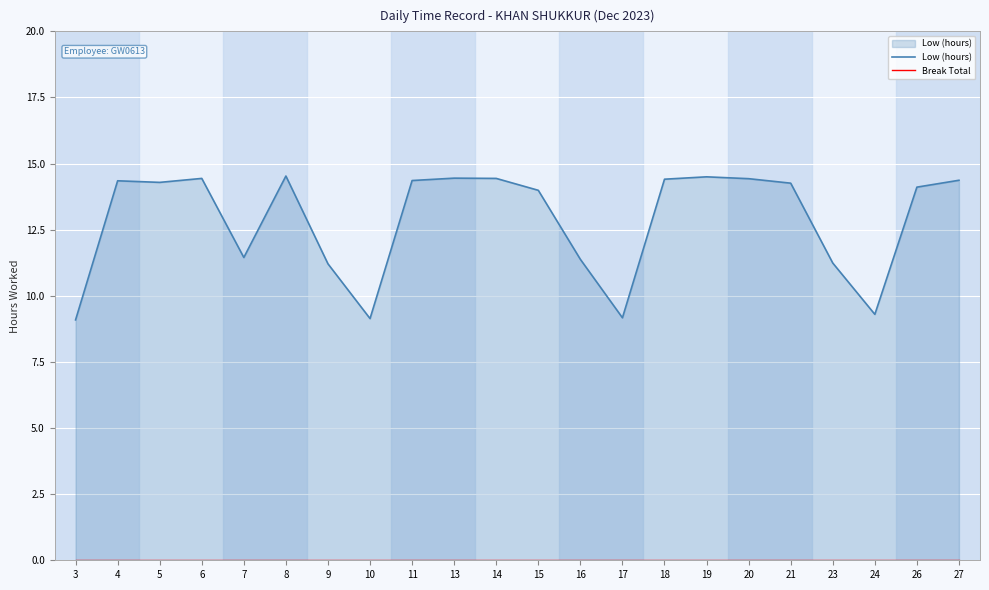

List the series in order of their peak value, highest first.

Low (hours), Break Total